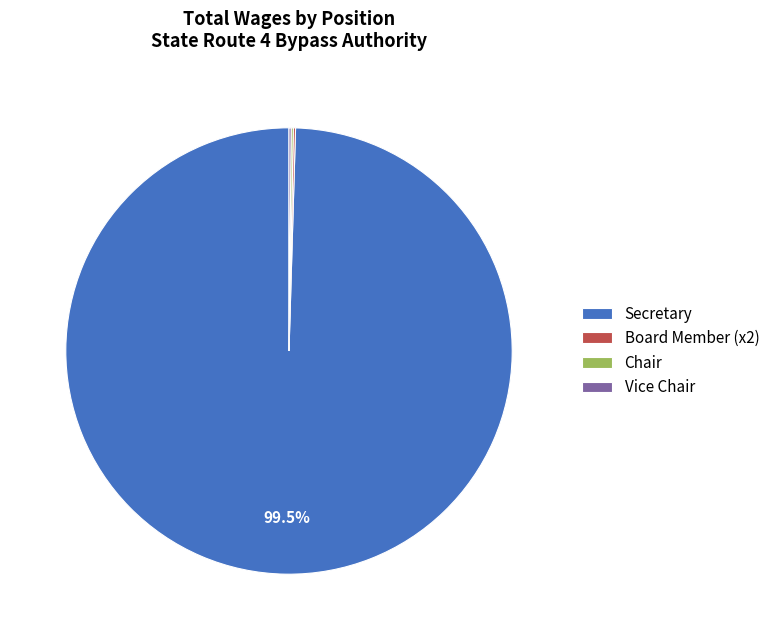

Which category has the biggest portion of the pie?

Secretary